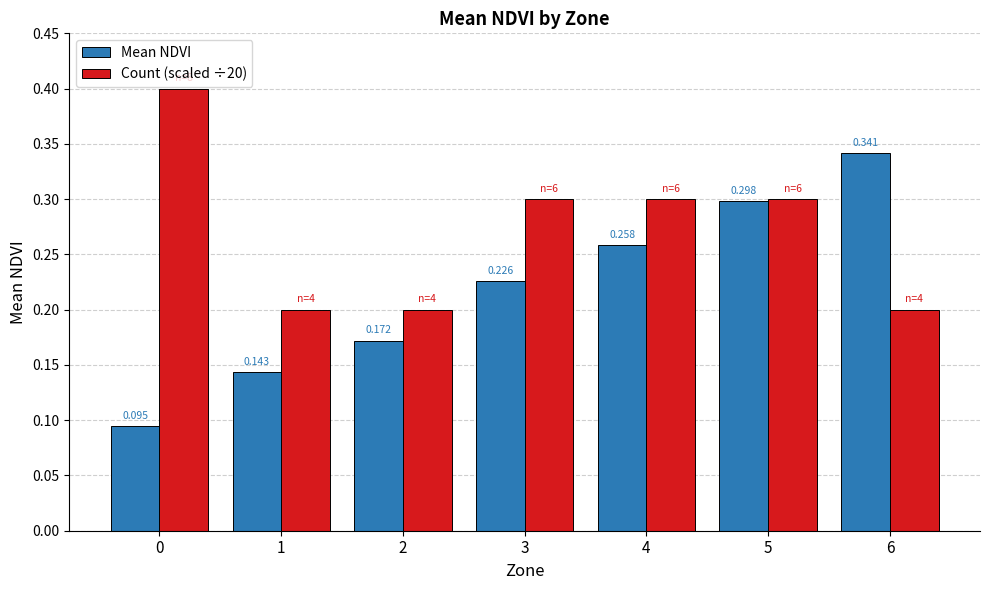

Between 1 and 5, which series saw the biggest shift?

Mean NDVI